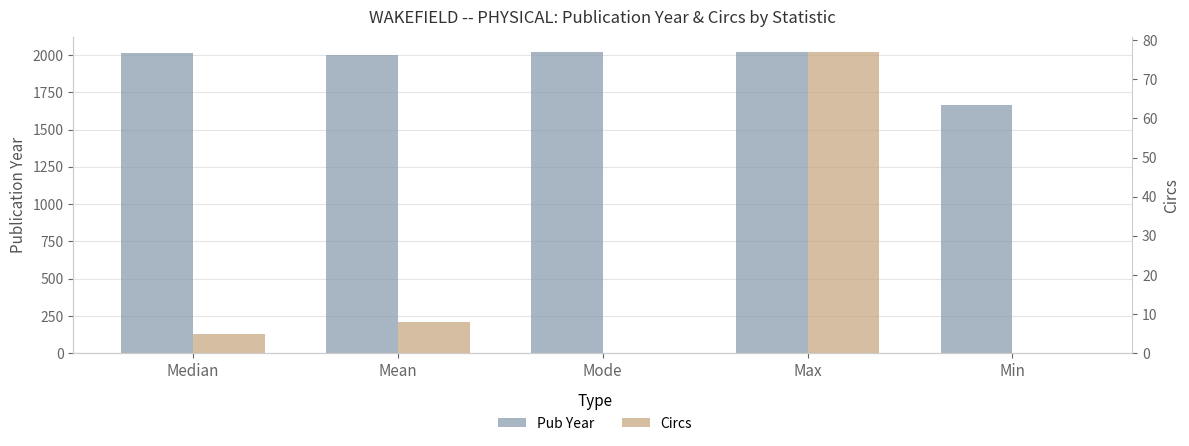

What are all the series names shown in the legend?

Pub Year, Circs